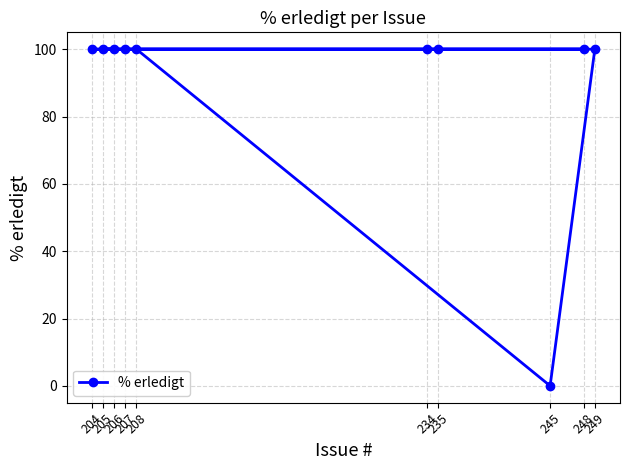

Where is the data nearest to the value 50?

206